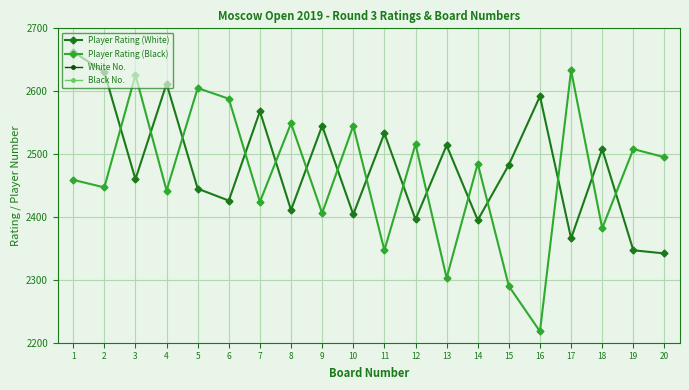

In White No., how many points are lower than both neighbors (excluding endpoints)?

7